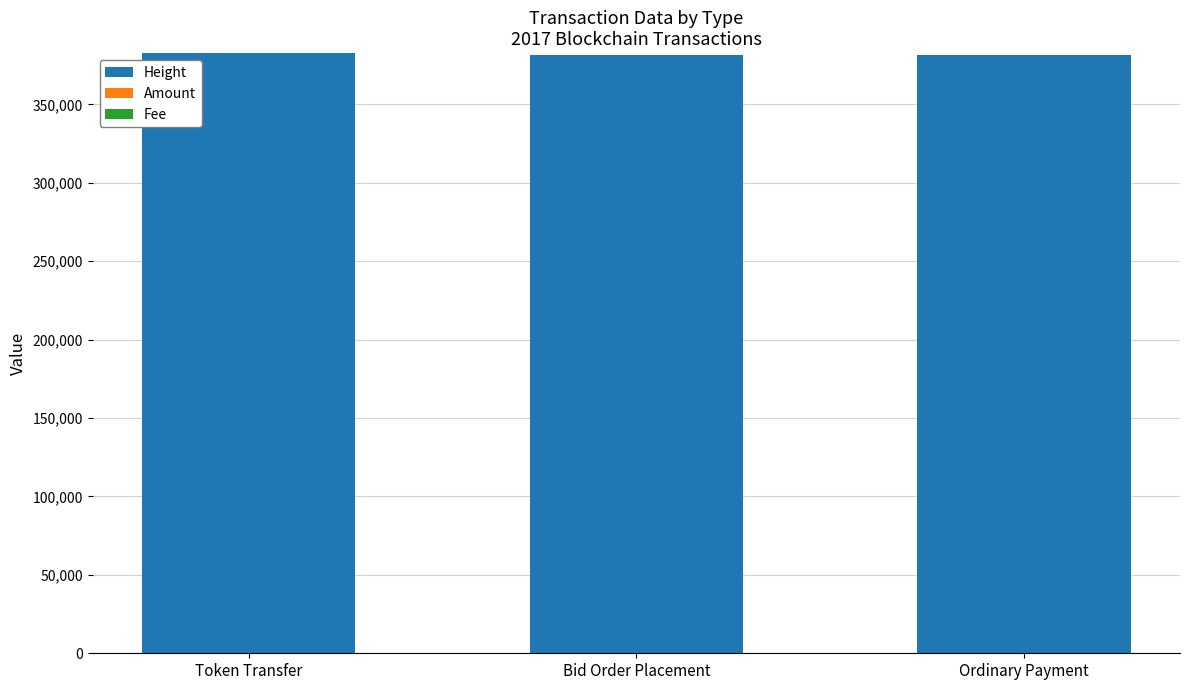

What is the maximum value for Height?

382760